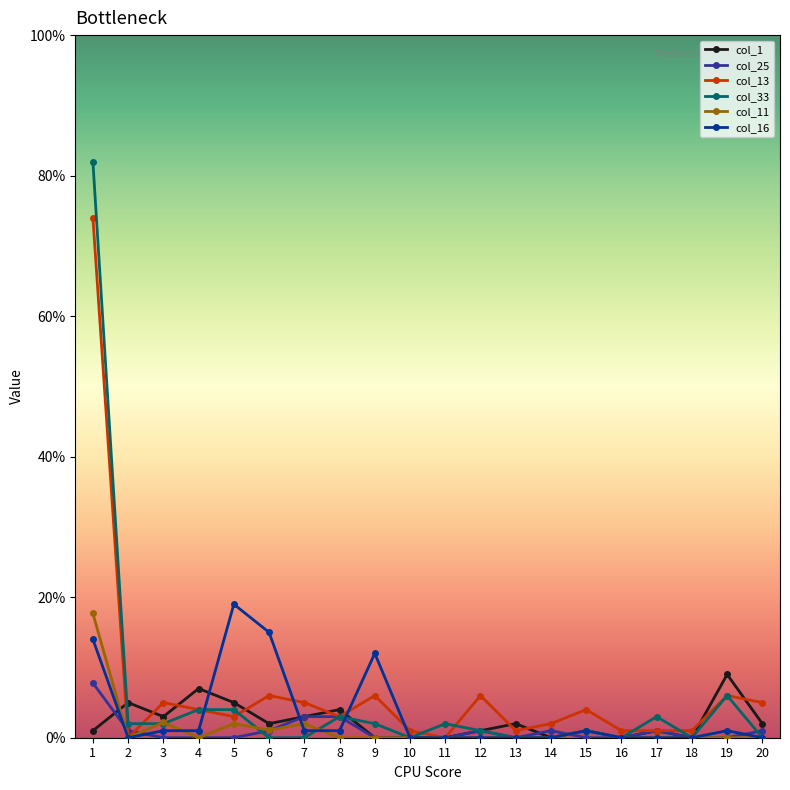

The col_1 series shows 3.0 at 3. True or false?

True